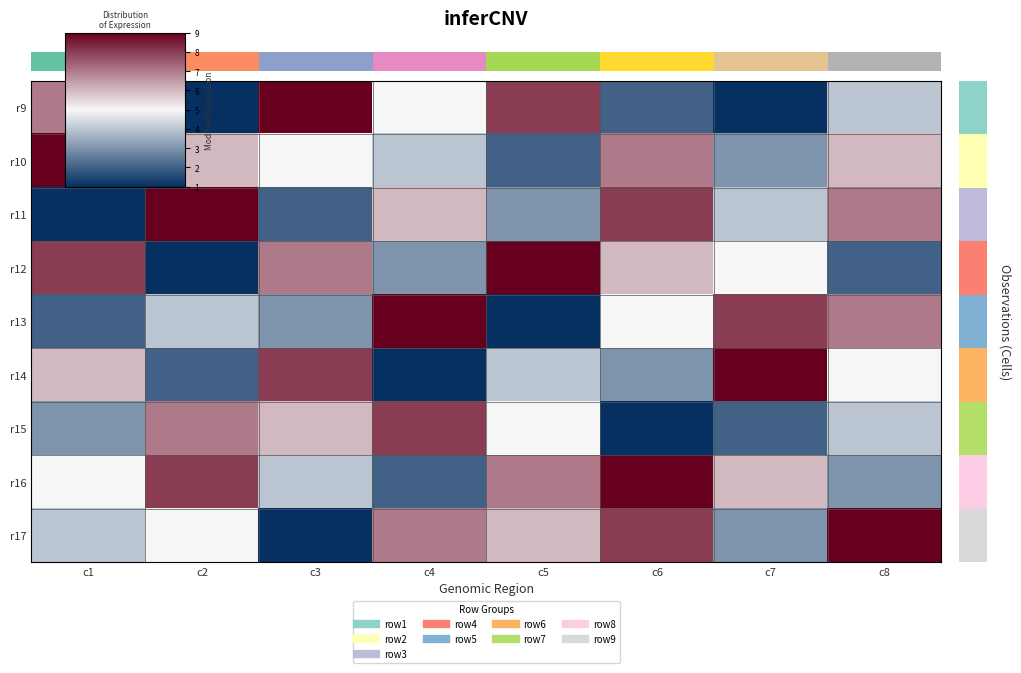

What is the smallest value displayed?

1